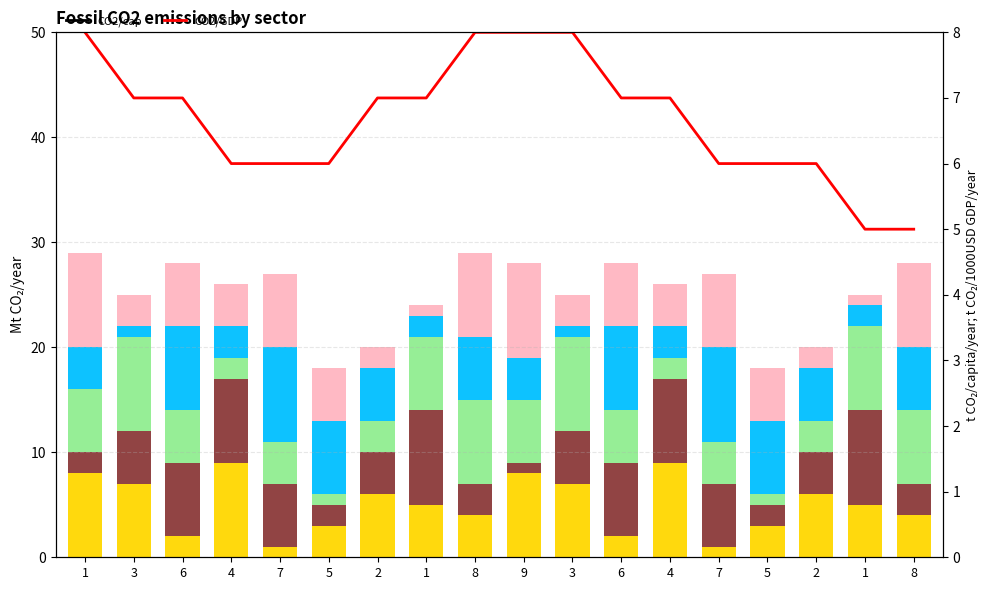

What is the lowest value of the col_2 series?

1